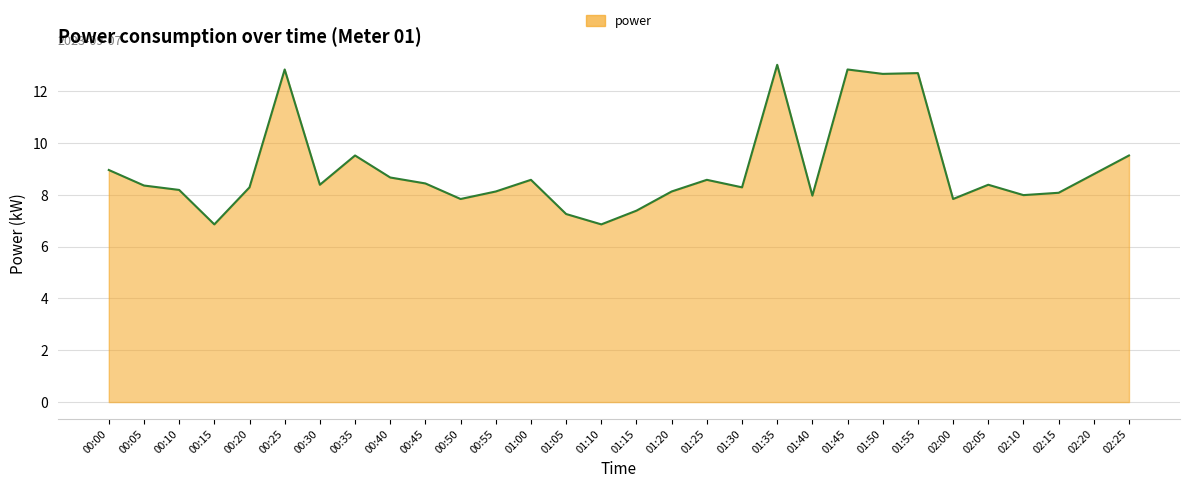

What is the average value?

9.0